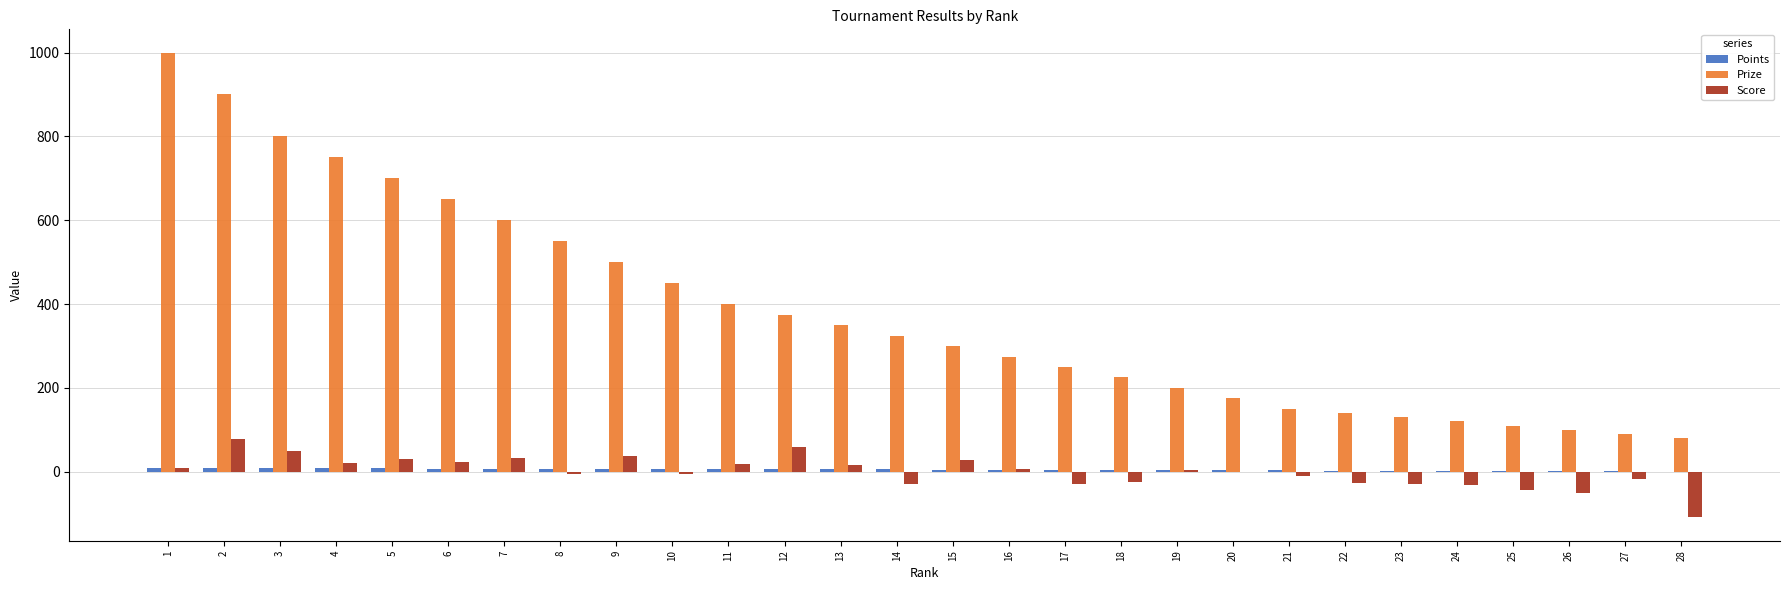

What is the maximum value shown in the chart?

1000